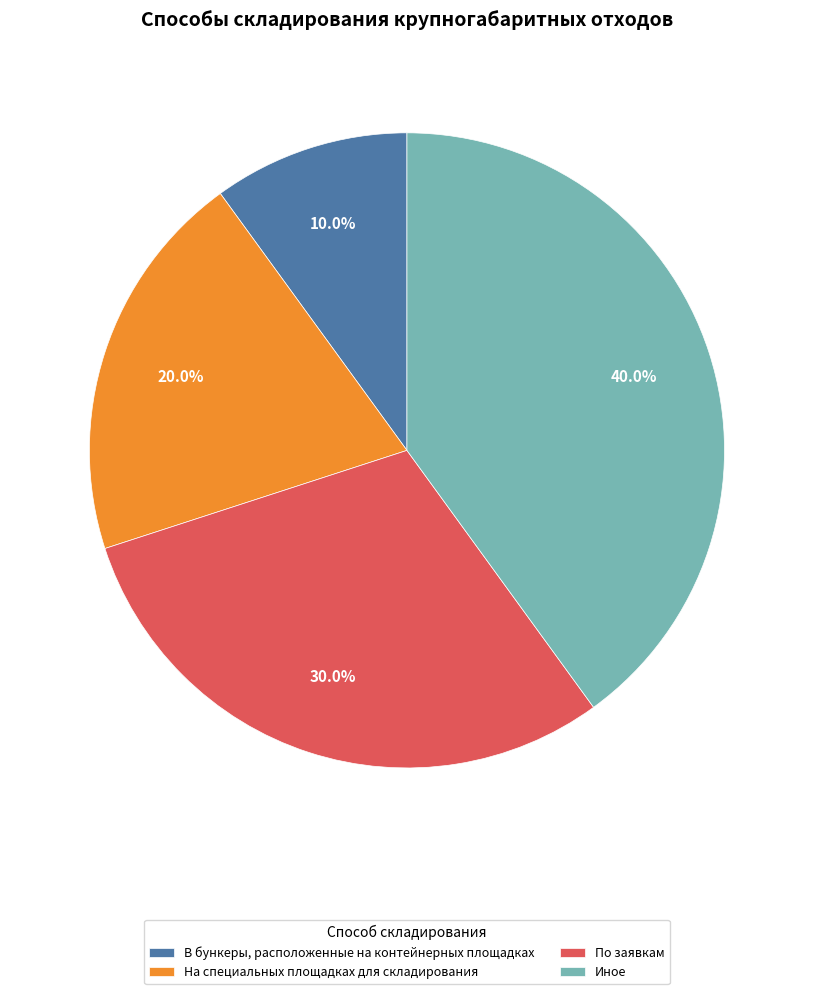

Is the sum of На специальных площадках для складирования and Иное greater than half?

Yes